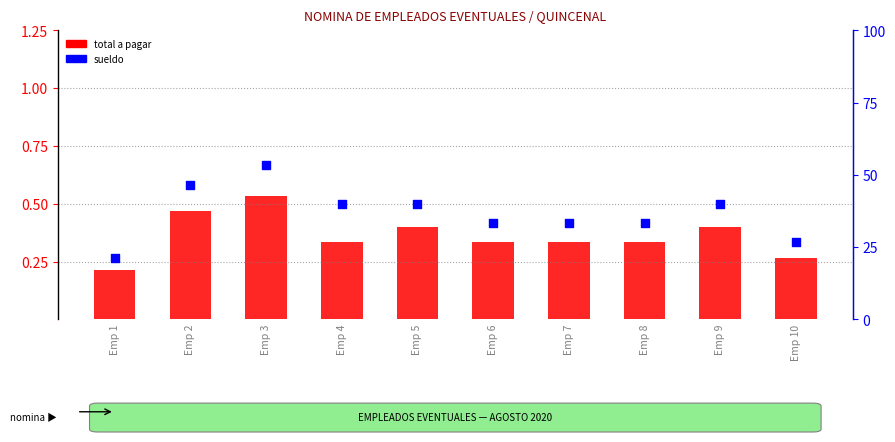

Which series has the largest Y range (max minus min)?

sueldo